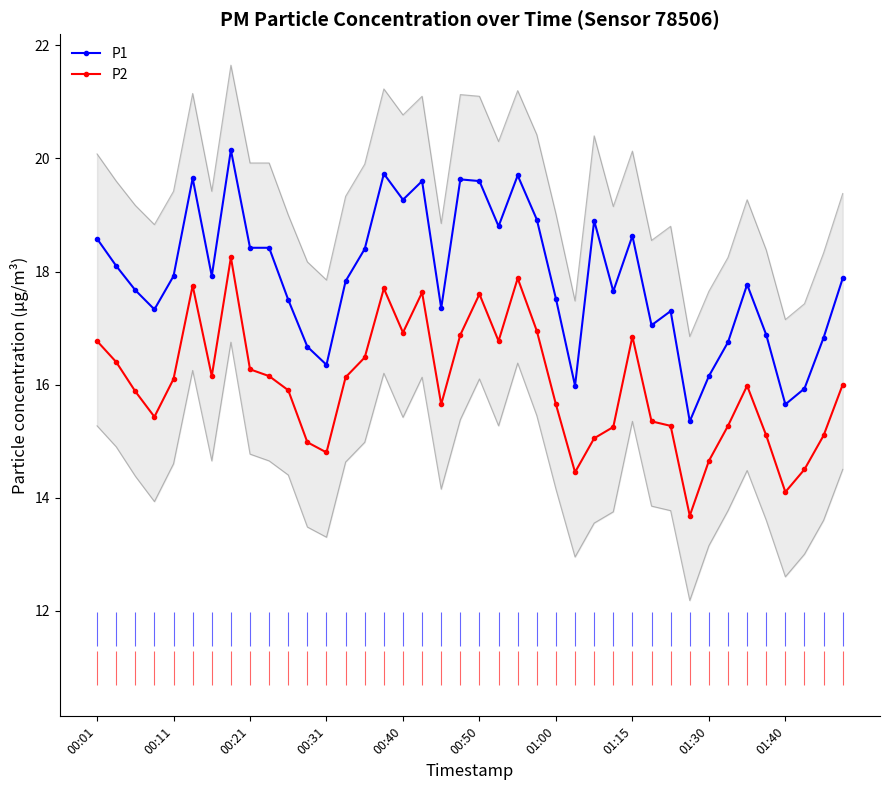

What is the sum of all P1 values?

715.7